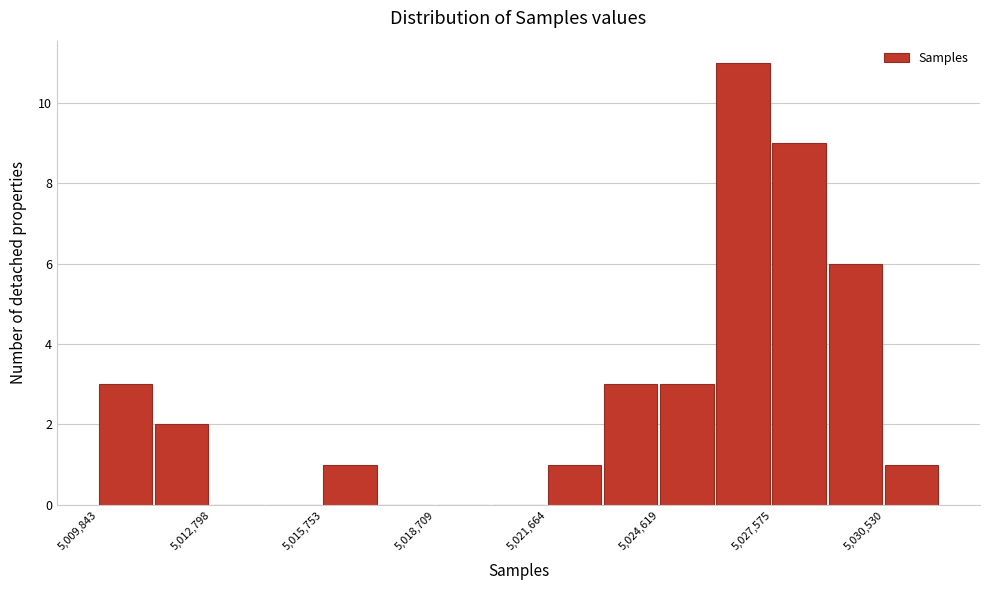

Around what value on the x-axis is the tallest bar? Give the approximate position of its centre, as read against the axis.

5027000